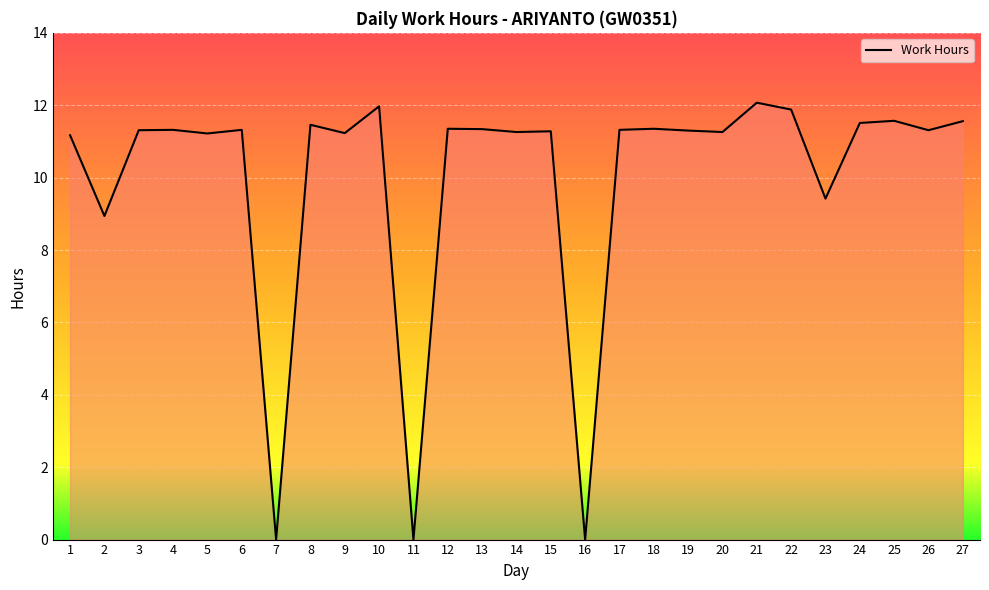

Where is the data nearest to the value 6?

2